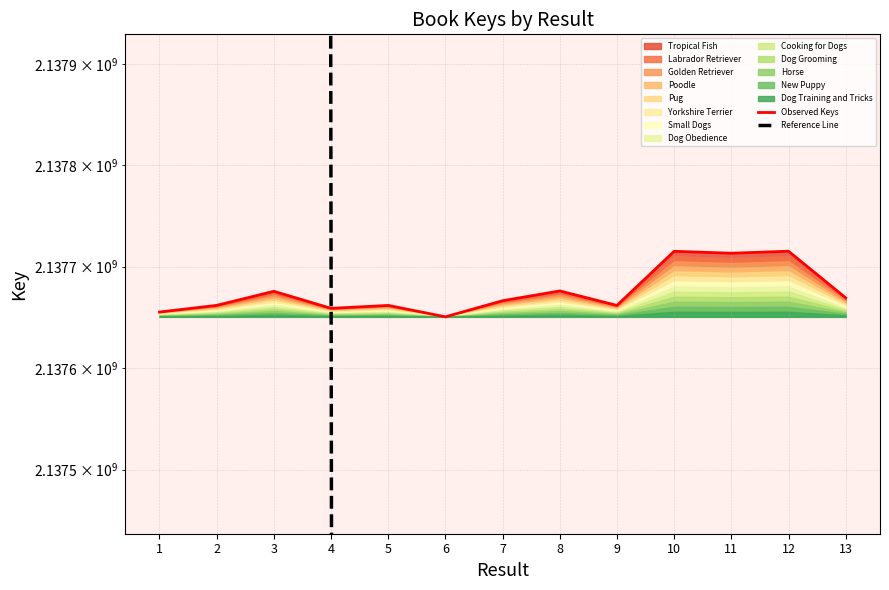

Which series ends up on top after the final intersection of Observed Keys and Reference Line?

Observed Keys